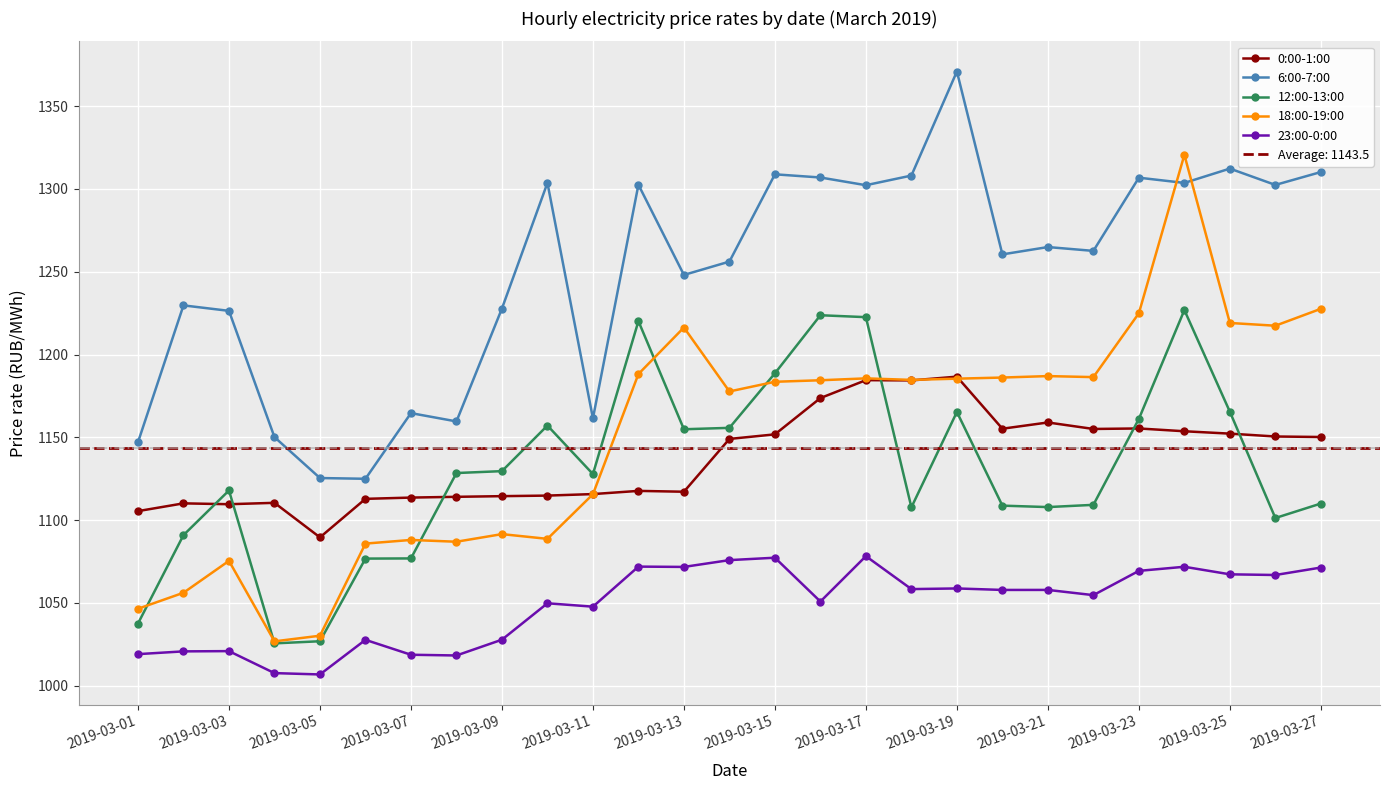

At which category is the sum across all series the highest?

23